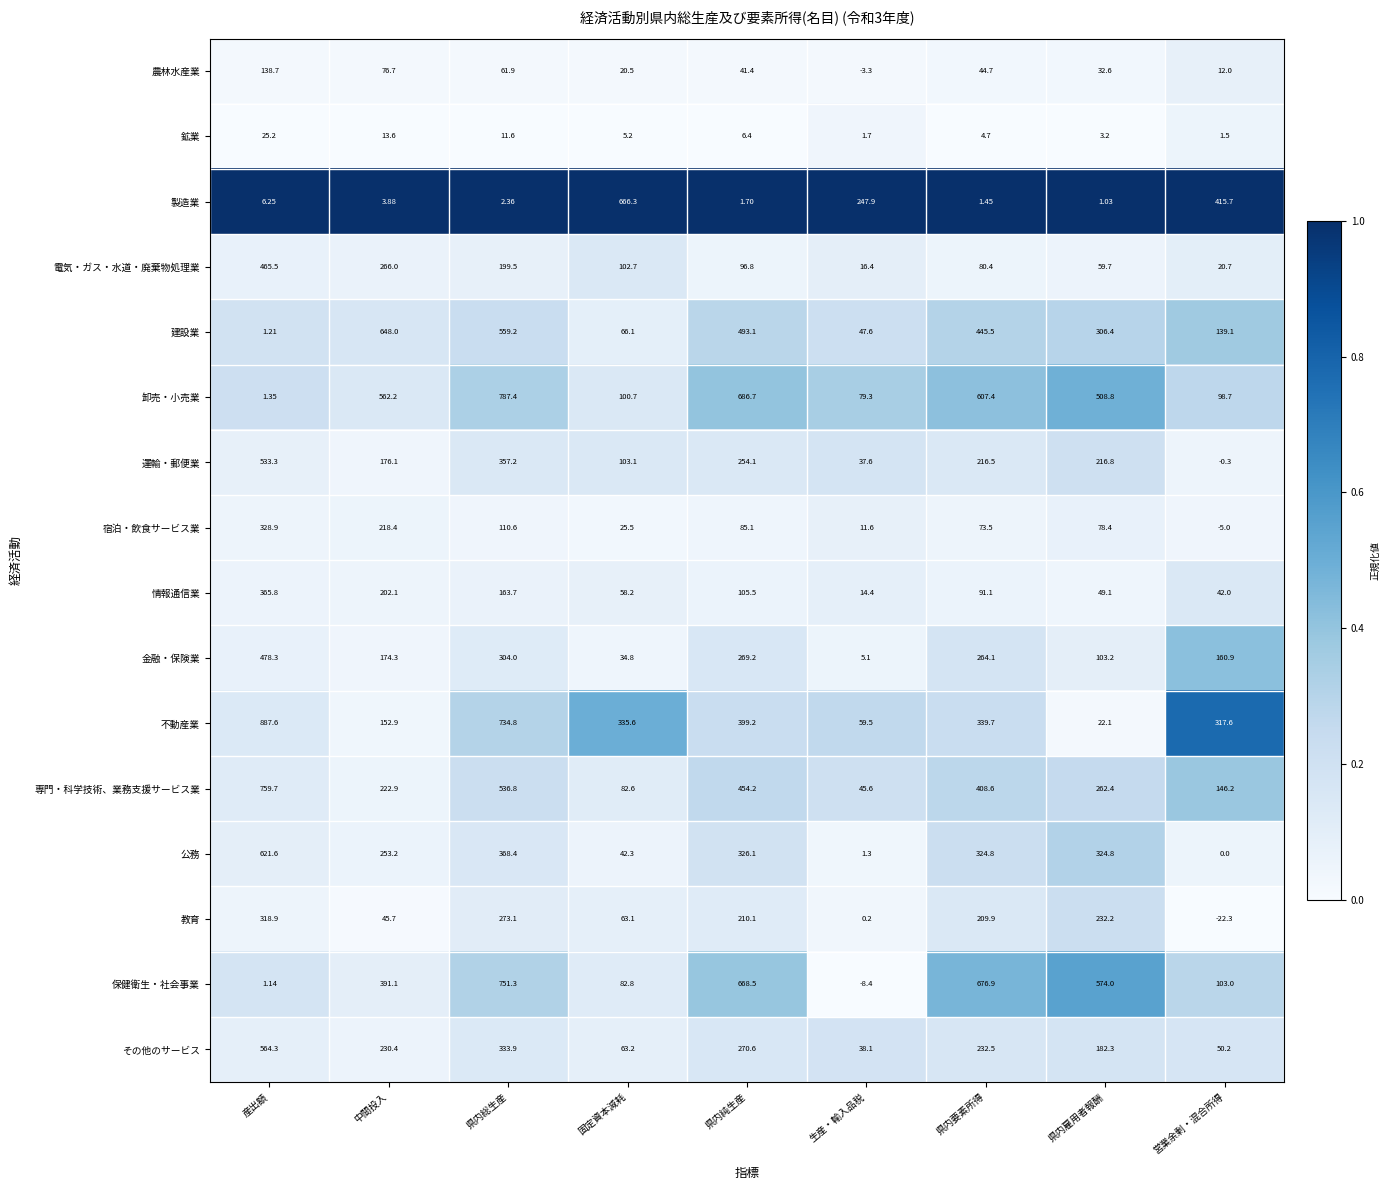

Which series has the largest total across all categories?

卸売・小売業